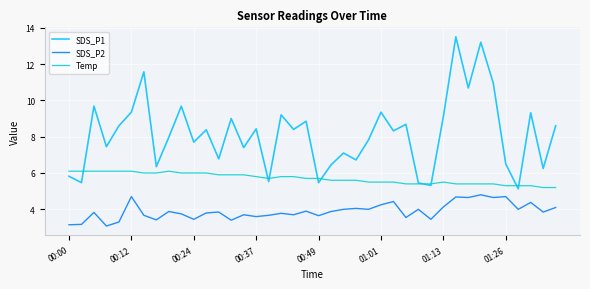

List the series in order of their overall mean, lowest first.

SDS_P2, Temp, SDS_P1